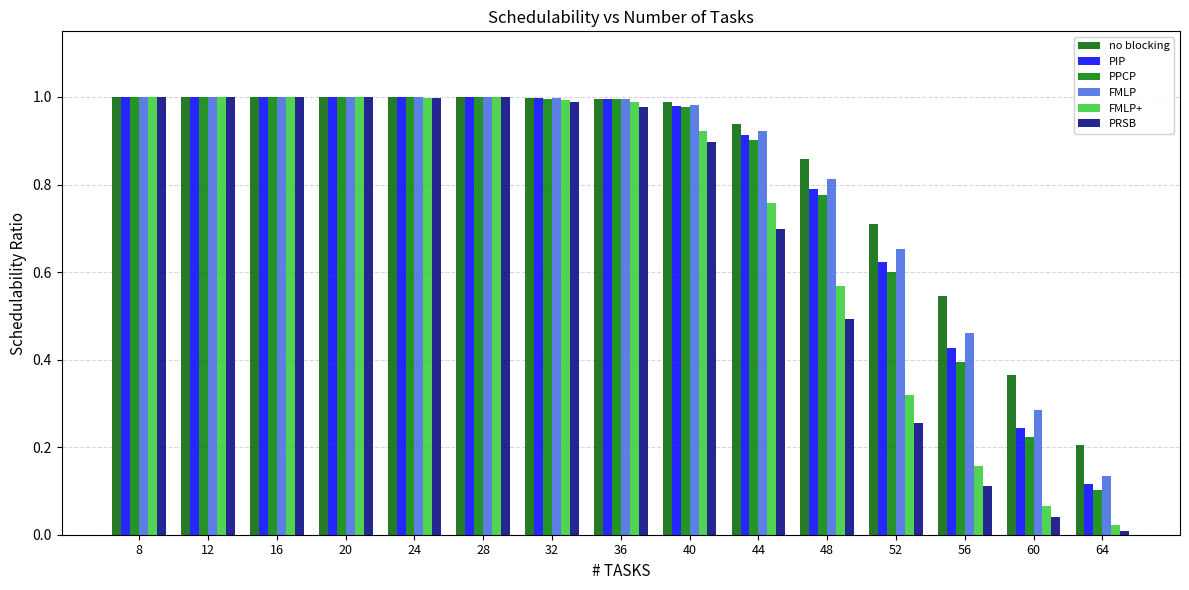

Count the number of categories in the chart.

15